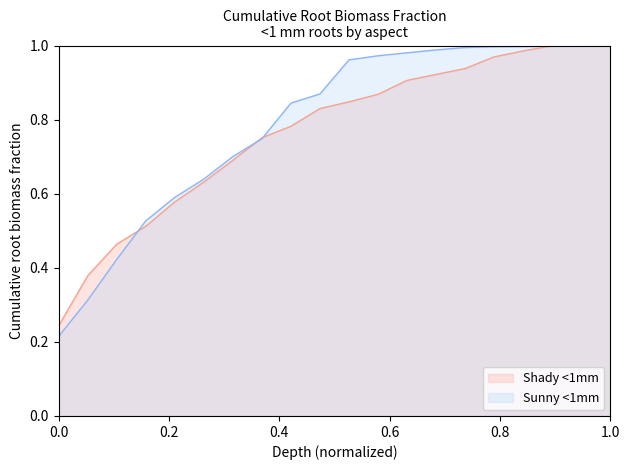

Which series has the widest spread of values?

Sunny <1mm